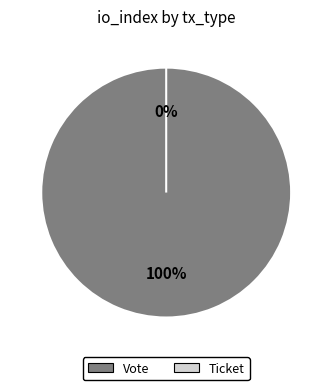

What is the largest slice in the pie chart?

Vote